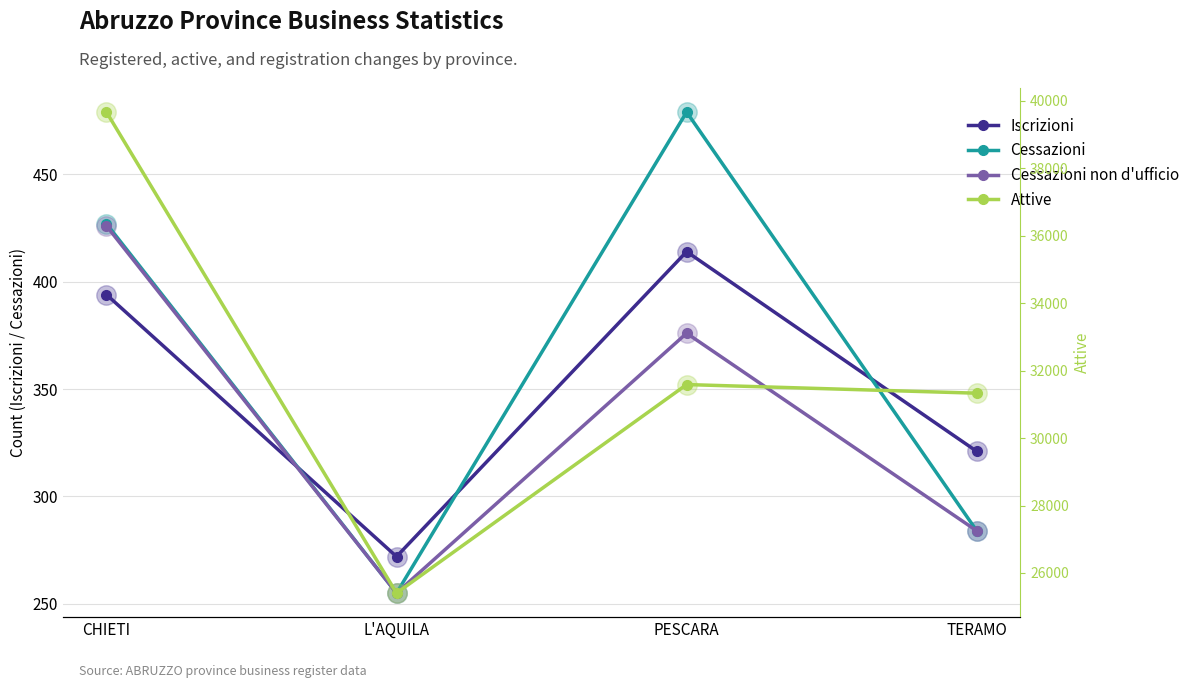

Is this an area chart (filled region under the line)?

No